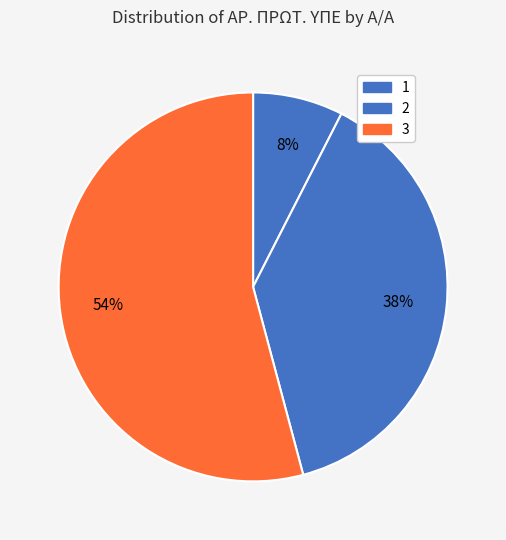

The 3 slice represents 54% of the pie. True or false?

True